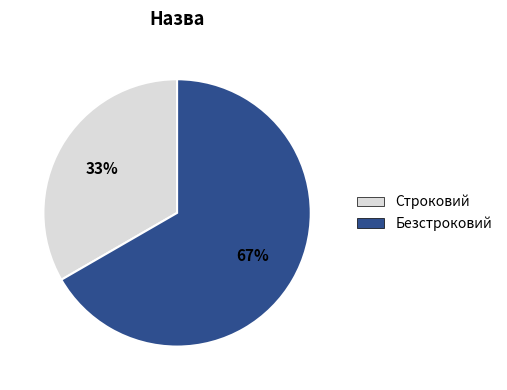

To the nearest percent, what is the combined percentage of Безстроковий and Строковий?

100%